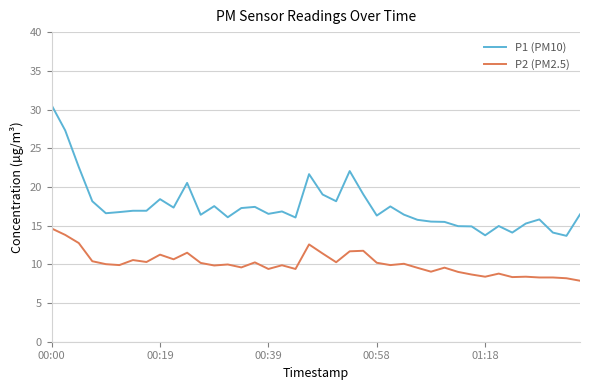

Which series has the largest range (max minus min)?

P1 (PM10)